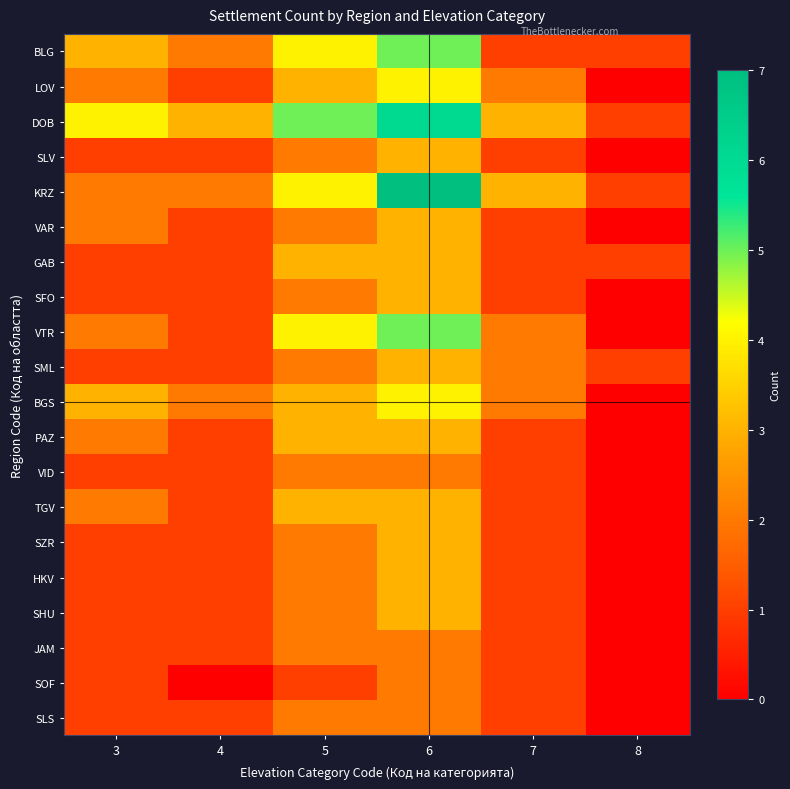

Reading right to left, list all the values displayed in this chart.

BLG: 8=1	7=1	6=5	5=4	4=2	3=3
LOV: 8=0	7=2	6=4	5=3	4=1	3=2
DOB: 8=1	7=3	6=6	5=5	4=3	3=4
SLV: 8=0	7=1	6=3	5=2	4=1	3=1
KRZ: 8=1	7=3	6=7	5=4	4=2	3=2
VAR: 8=0	7=1	6=3	5=2	4=1	3=2
GAB: 8=1	7=1	6=3	5=3	4=1	3=1
SFO: 8=0	7=1	6=3	5=2	4=1	3=1
VTR: 8=0	7=2	6=5	5=4	4=1	3=2
SML: 8=1	7=2	6=3	5=2	4=1	3=1
BGS: 8=0	7=2	6=4	5=3	4=2	3=3
PAZ: 8=0	7=1	6=3	5=3	4=1	3=2
VID: 8=0	7=1	6=2	5=2	4=1	3=1
TGV: 8=0	7=1	6=3	5=3	4=1	3=2
SZR: 8=0	7=1	6=3	5=2	4=1	3=1
HKV: 8=0	7=1	6=3	5=2	4=1	3=1
SHU: 8=0	7=1	6=3	5=2	4=1	3=1
JAM: 8=0	7=1	6=2	5=2	4=1	3=1
SOF: 8=0	7=1	6=2	5=1	4=0	3=1
SLS: 8=0	7=1	6=2	5=2	4=1	3=1